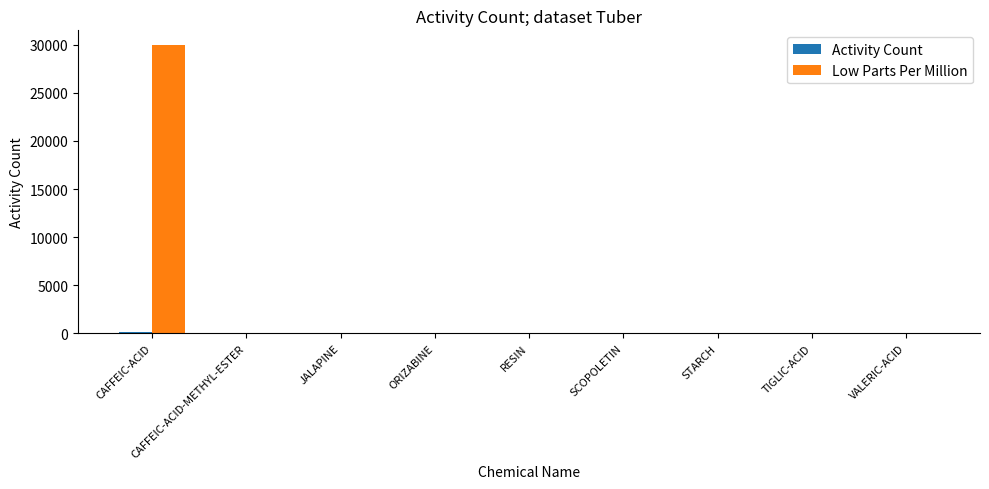

Which label corresponds to the largest value in the chart?

CAFFEIC-ACID